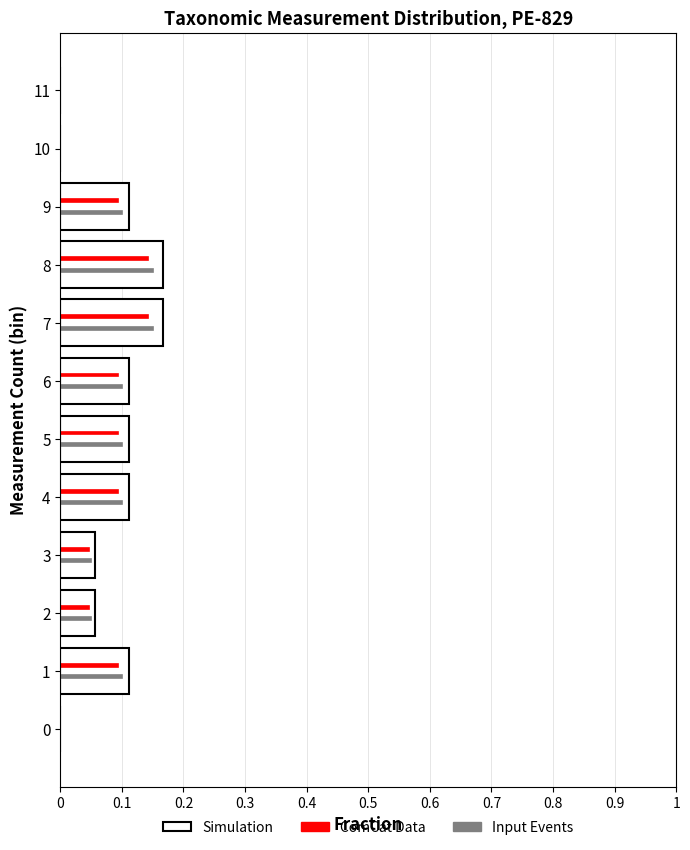

What is the total value across all series at 4?

0.3